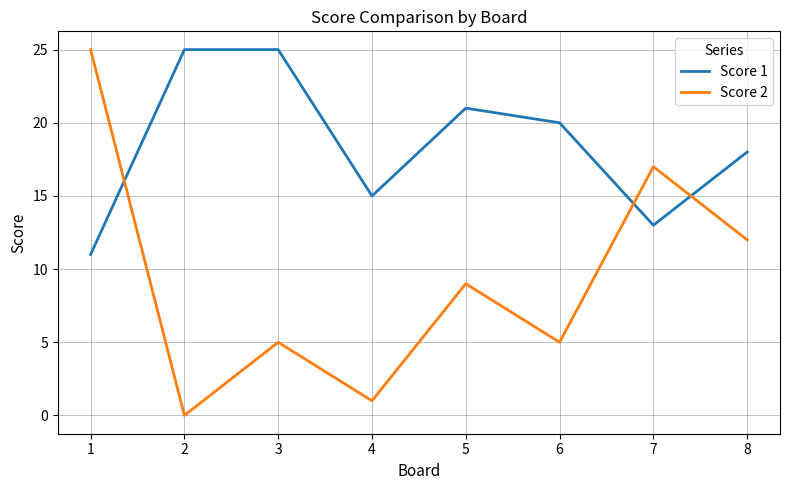

At which label is Score 1 closest to 18?

8